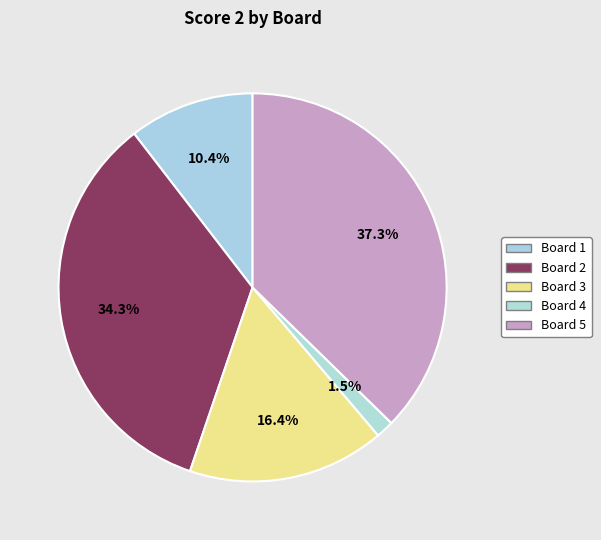

Does Board 4 represent more than half of the total?

No